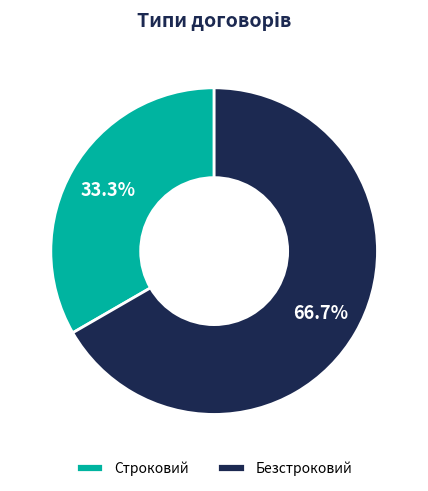

True or false: Безстроковий accounts for 61% of the total.

False